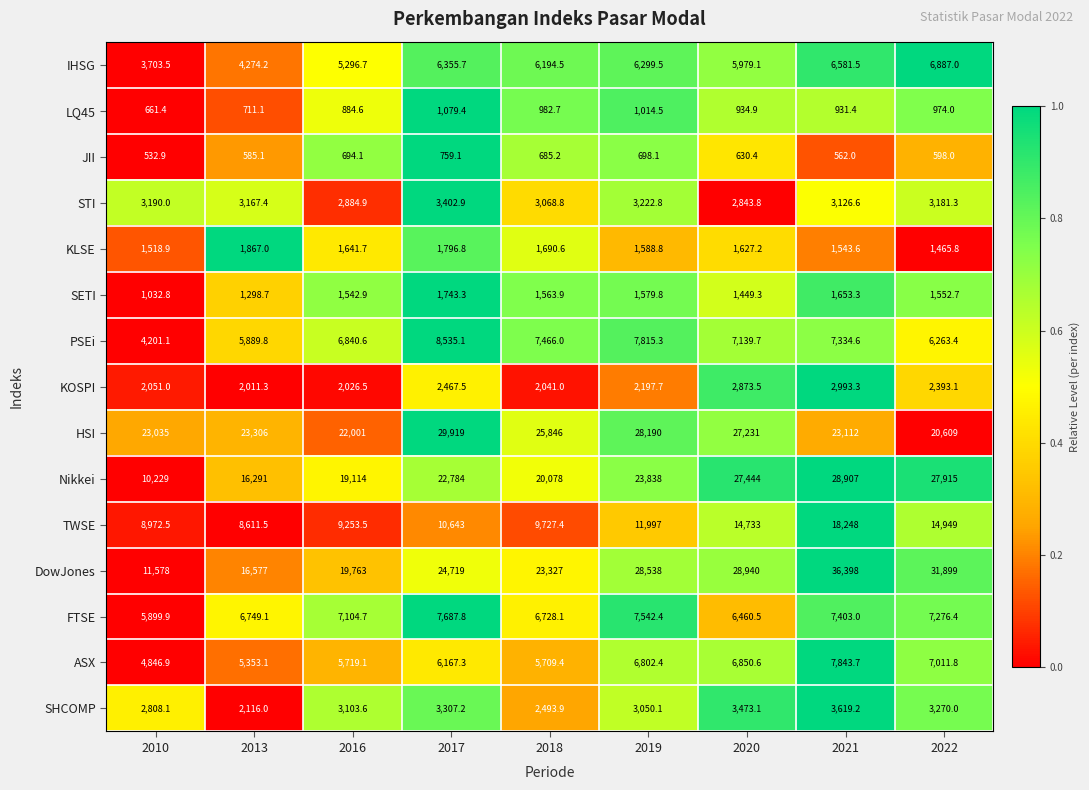

How many distinct data groups are displayed?

15